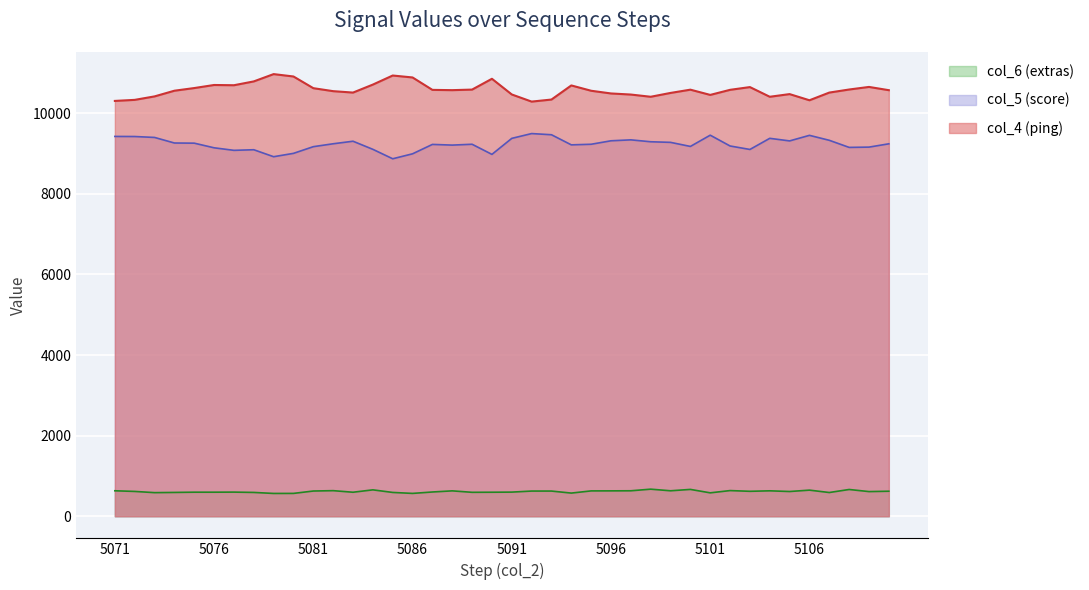

True or false: col_4 (ping) has more than 1 points higher than both neighbors.

True